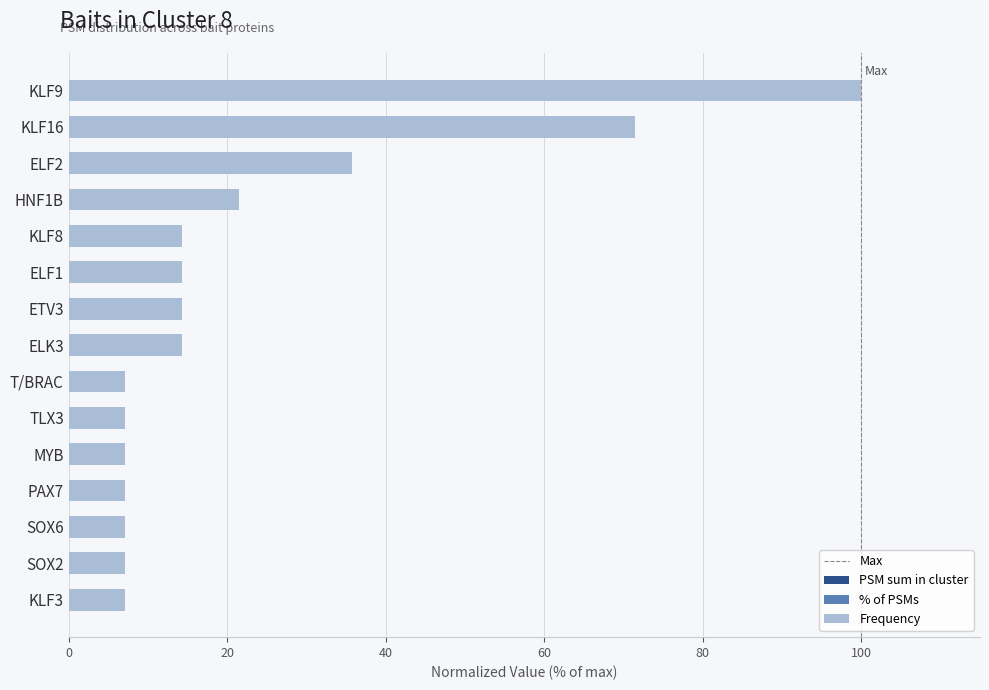

Is it true that Frequency equals 11.7 at PAX7?

False